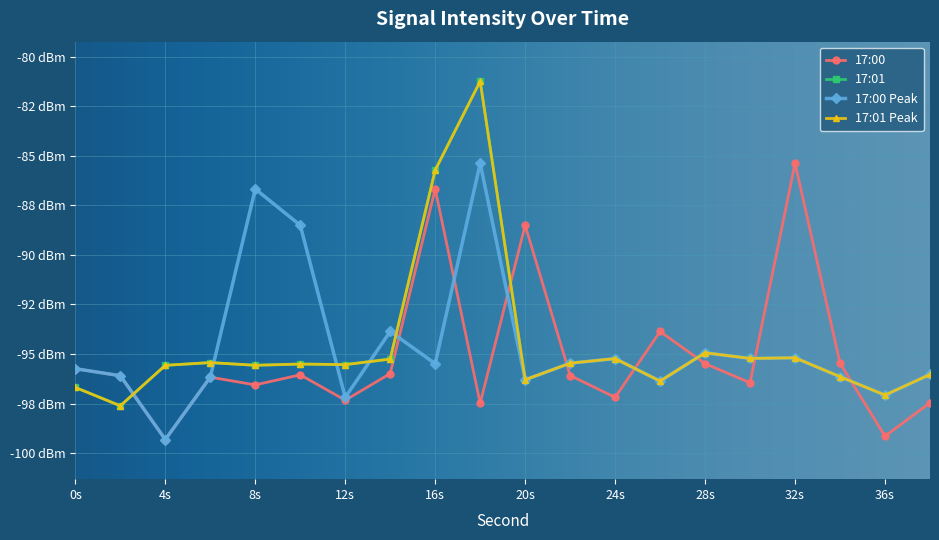

What is the average value of the 17:00 Peak series?

-94.6